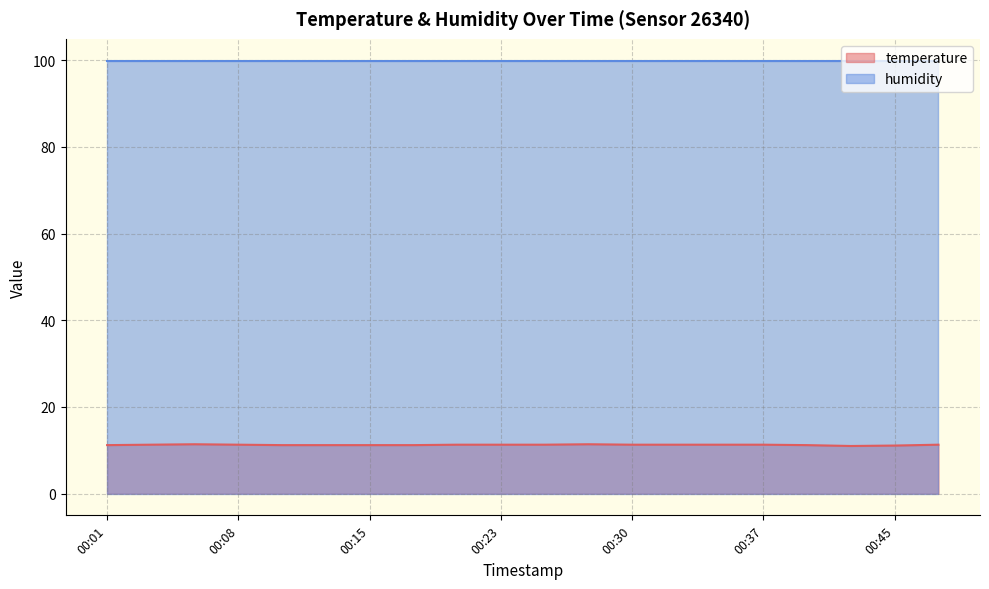

What is the difference between the maximum and minimum values?

0.4